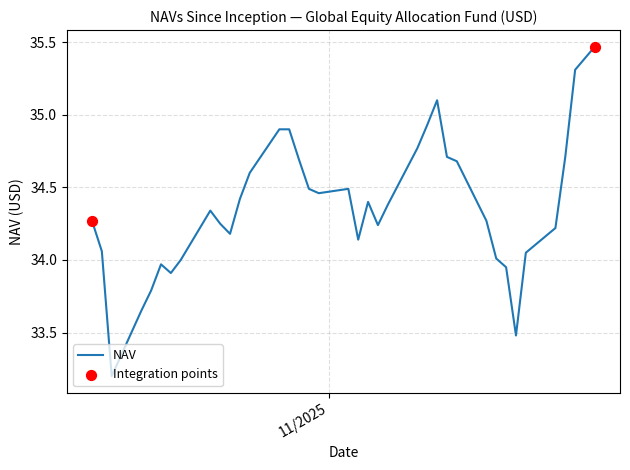

What is the difference between the maximum and minimum values?

2.3